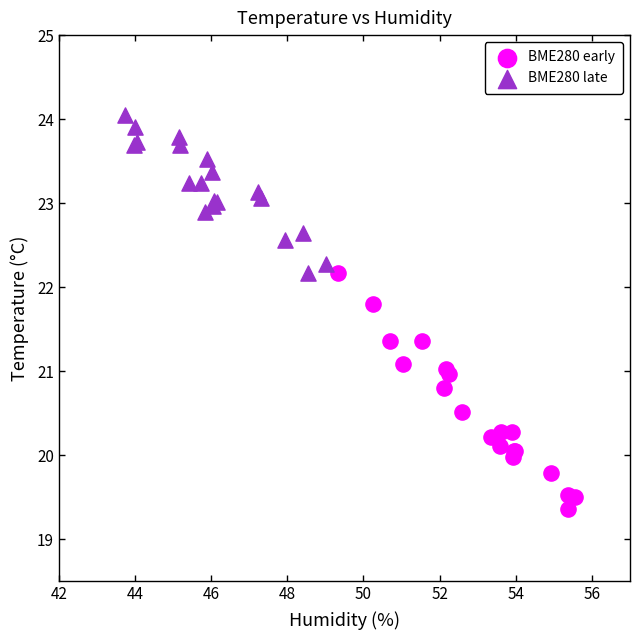

Which series has the largest Y range (max minus min)?

BME280 early